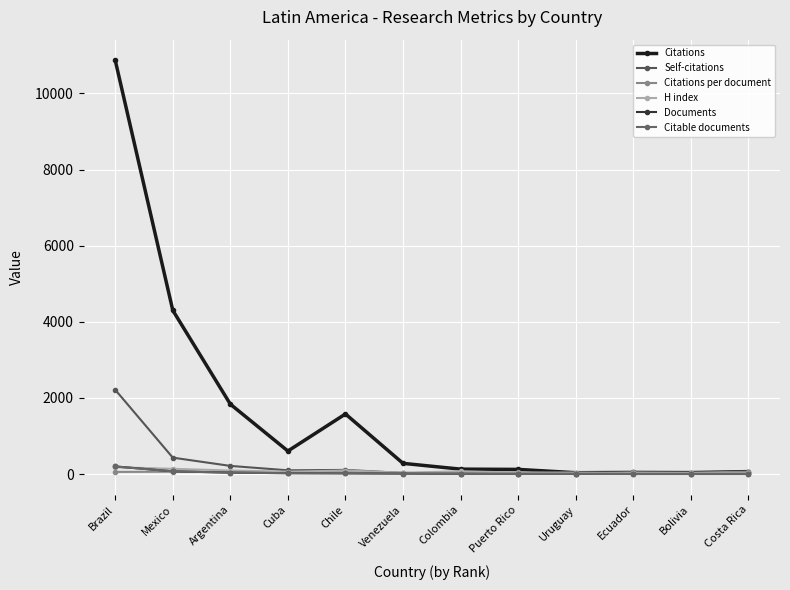

At how many categories does at least one series exceed 4032?

2